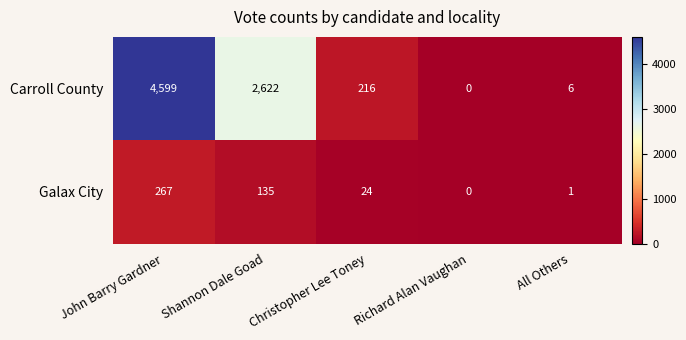

The Galax City series shows -142 at Richard Alan Vaughan. True or false?

False